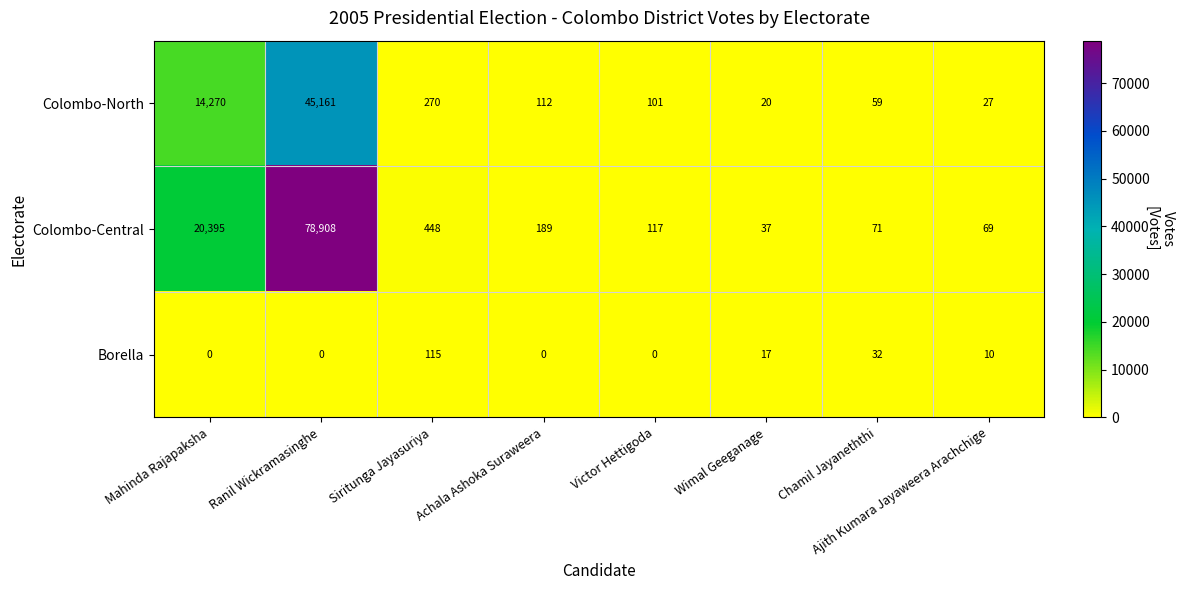

At Ajith Kumara Jayaweera Arachchige, list the series in order from largest to smallest.

Colombo-Central, Colombo-North, Borella